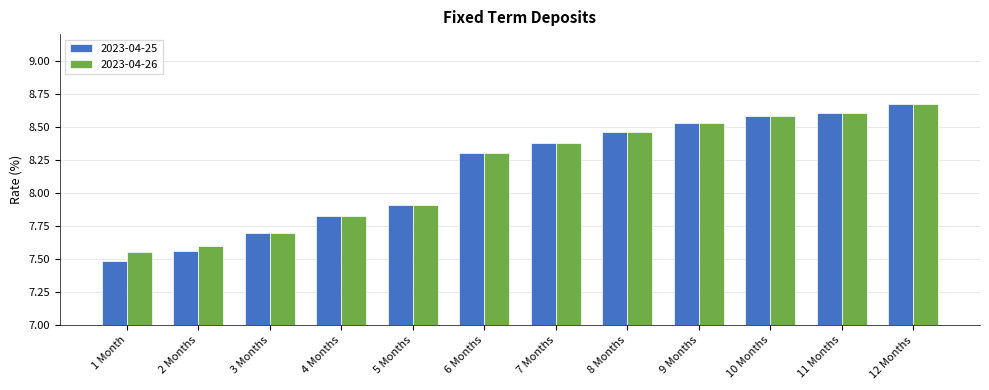

Which series has the widest spread of values?

2023-04-25